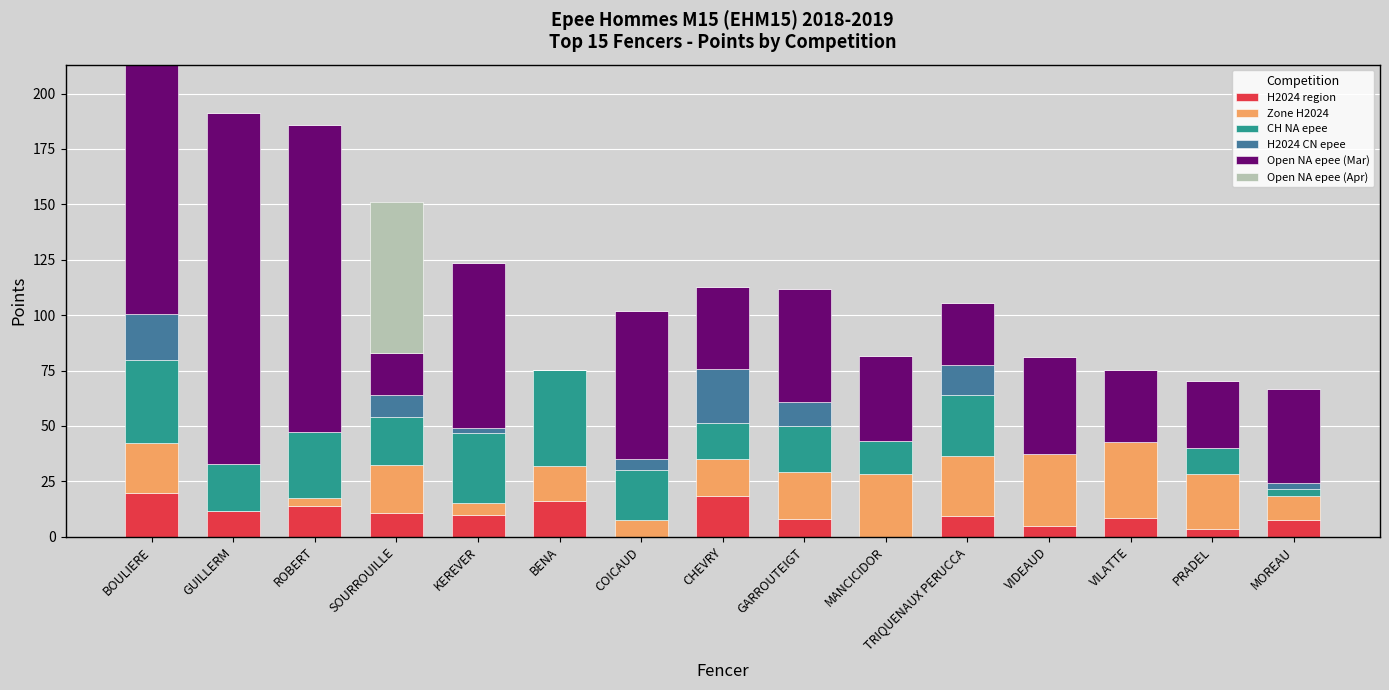

What is the total value across all series at SOURROUILLE?

151.0